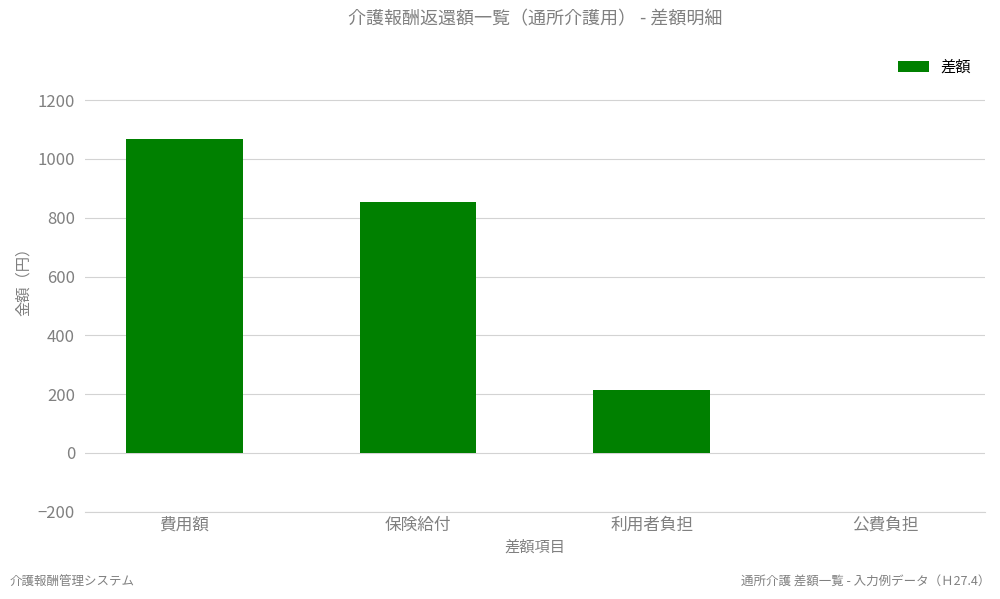

What is the sum of all values?

2136